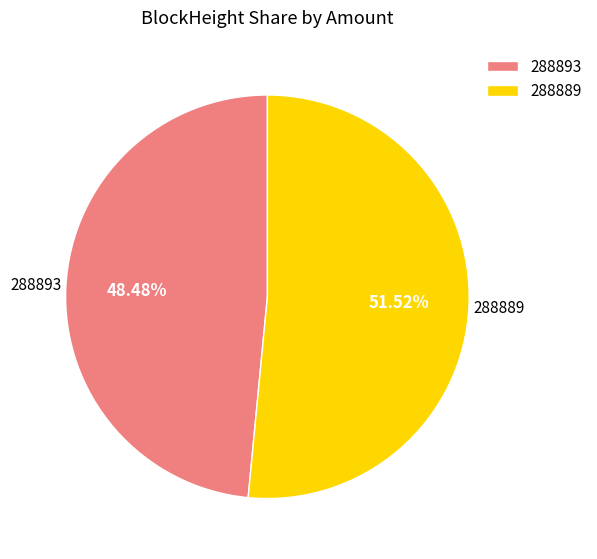

Rank the categories by value from lowest to highest.

288893, 288889